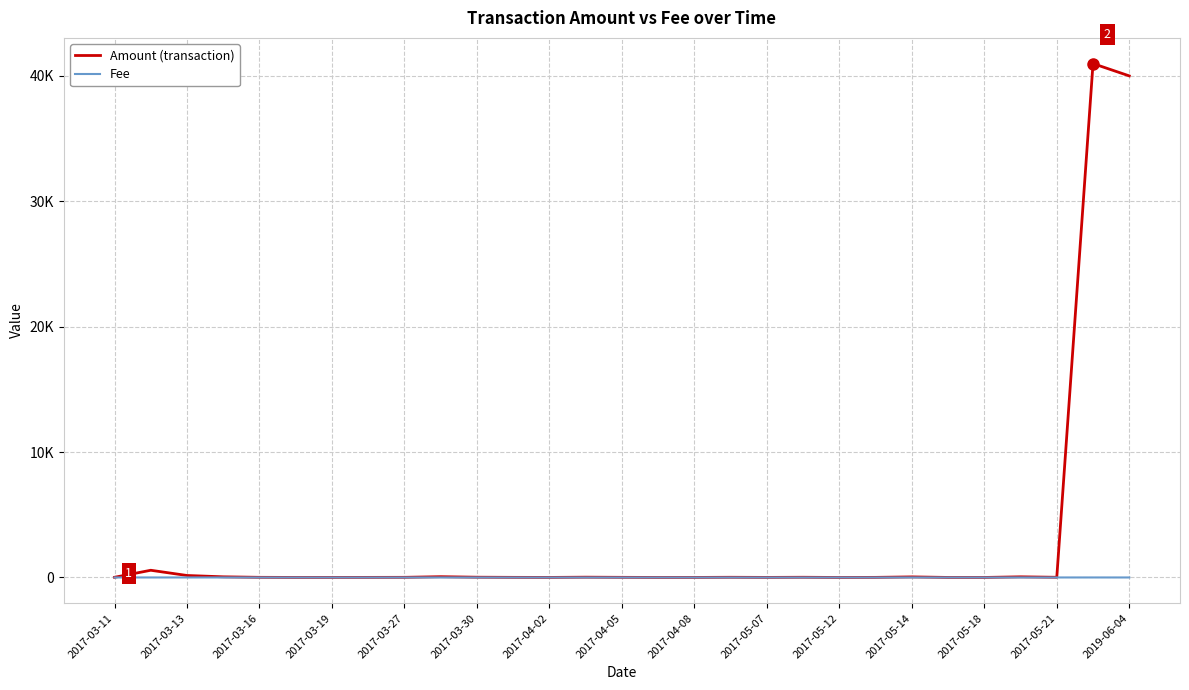

After their last crossing, which series has the higher values: Amount (transaction) or Fee?

Amount (transaction)